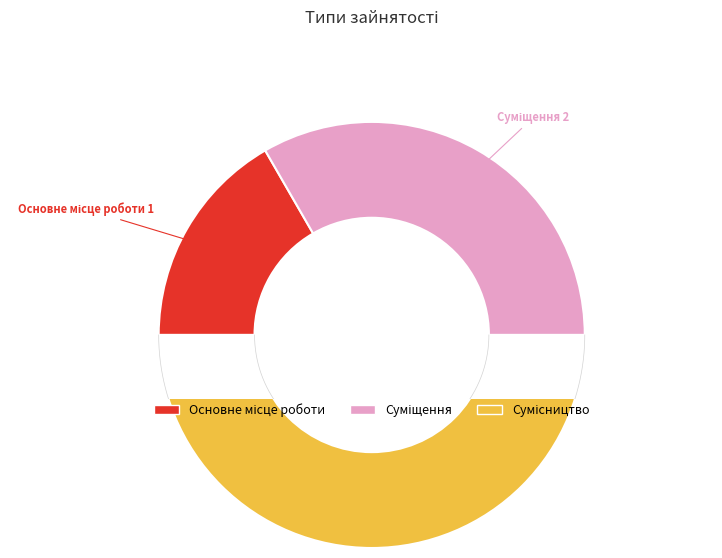

Is there any slice that represents more than half of the pie?

No